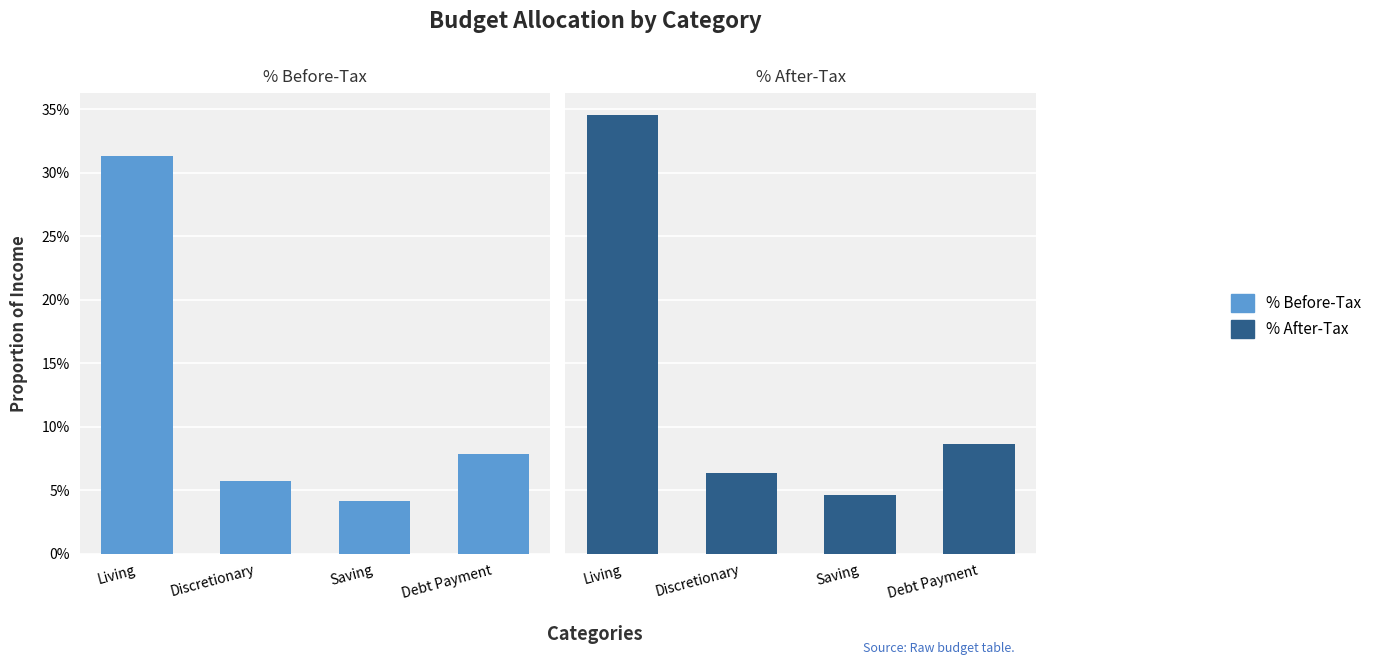

What position from the left is Saving?

3